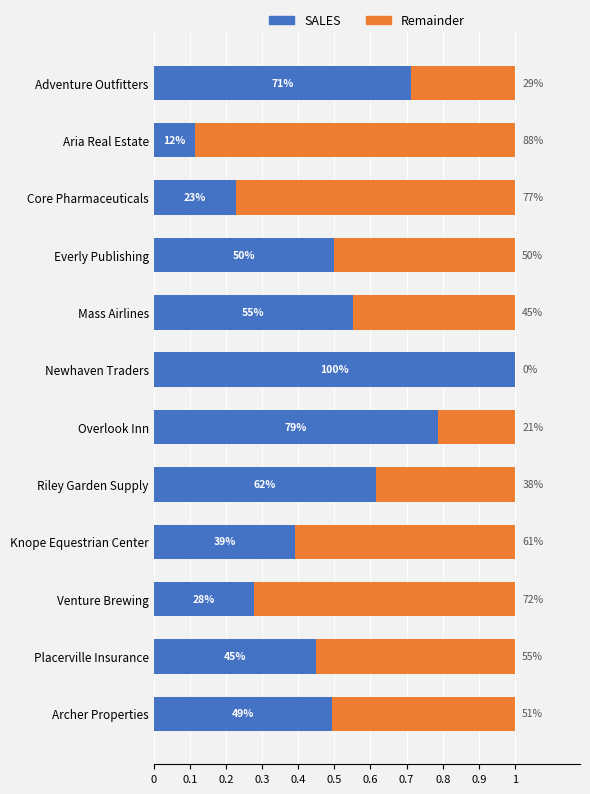

What are all the series names shown in the legend?

SALES, Remainder